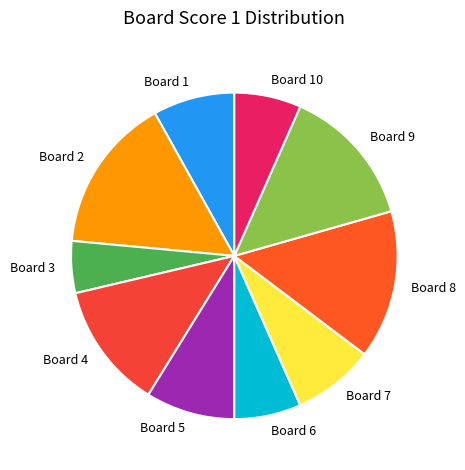

The Board 3 slice represents 19% of the pie. True or false?

False